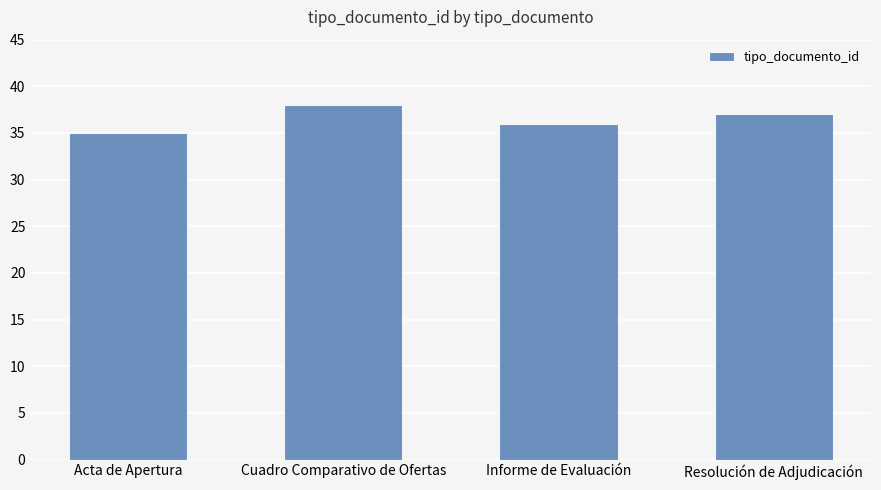

Rank the categories by value from lowest to highest.

Acta de Apertura, Informe de Evaluación, Resolución de Adjudicación, Cuadro Comparativo de Ofertas